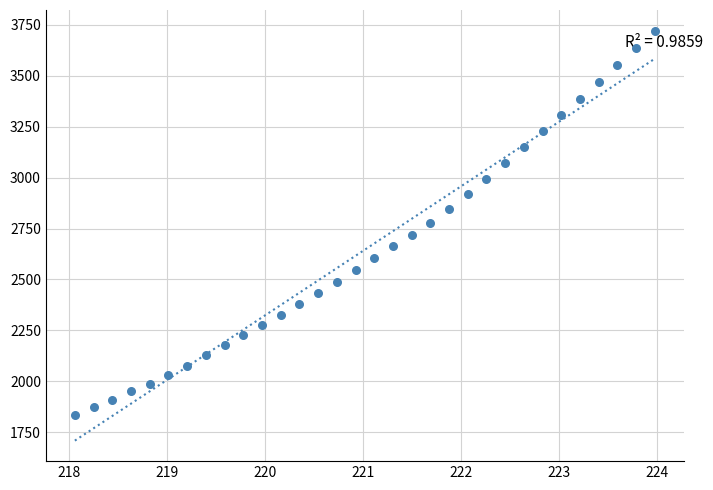

What is the range of Y values (max minus min)?

1887.4